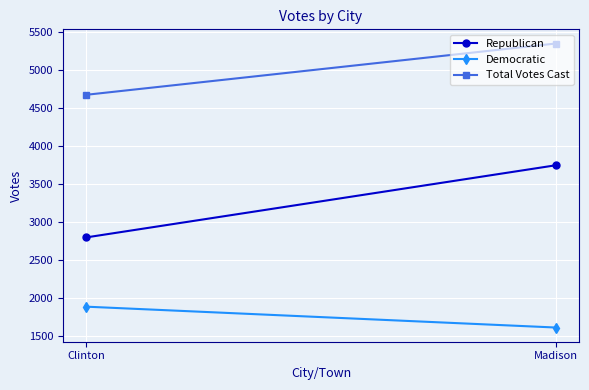

At Clinton, list the series in order from largest to smallest.

Total Votes Cast, Republican, Democratic